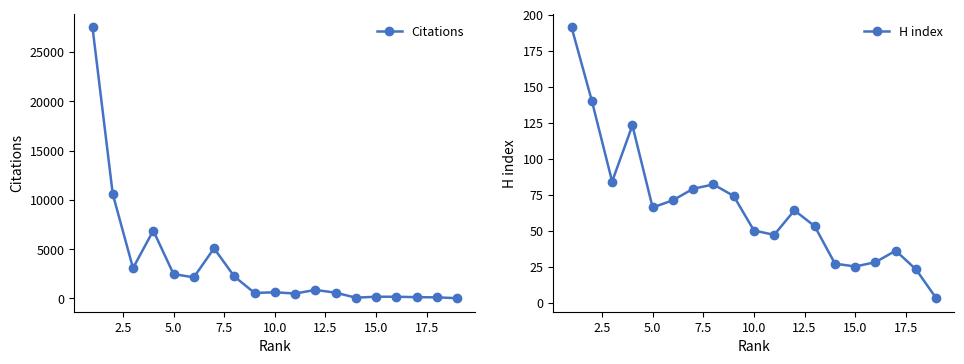

What is the maximum value for Citations?

27483